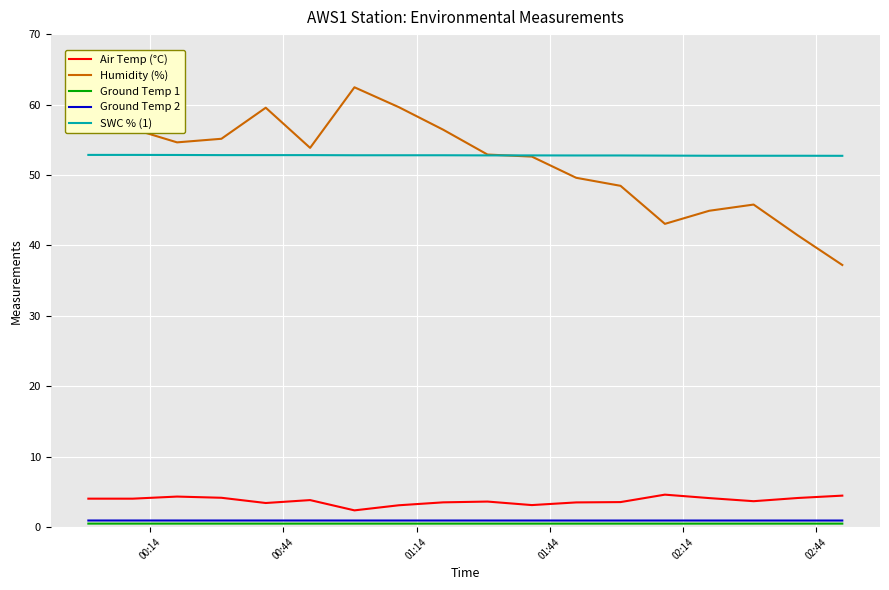

True or false: SWC % (1) and Air Temp (°C) cross at least once.

False